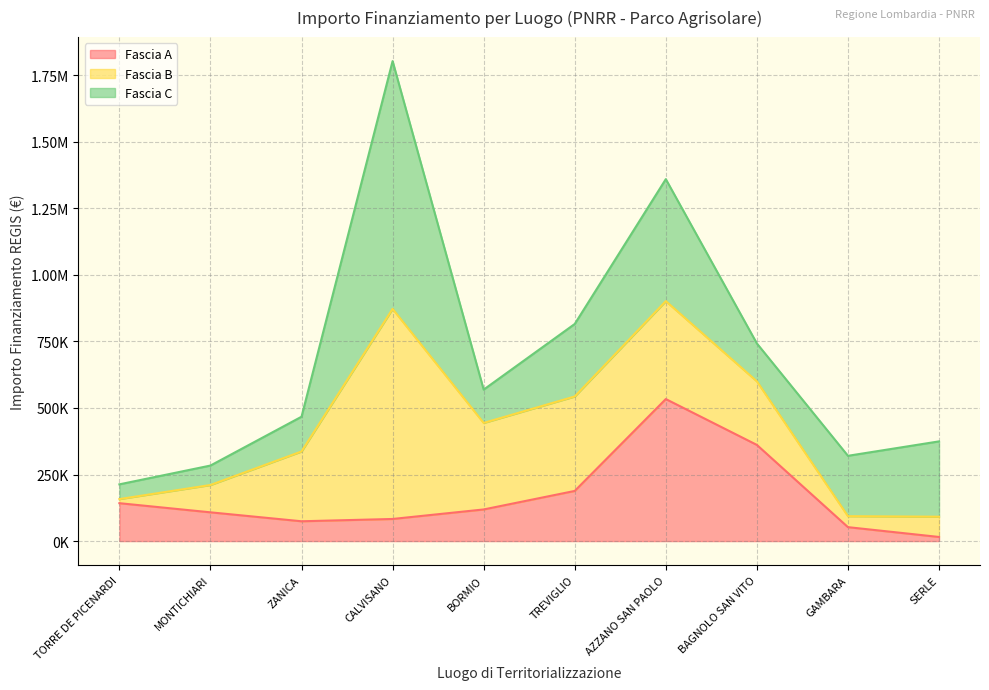

Which series has the largest range (max minus min)?

Fascia C